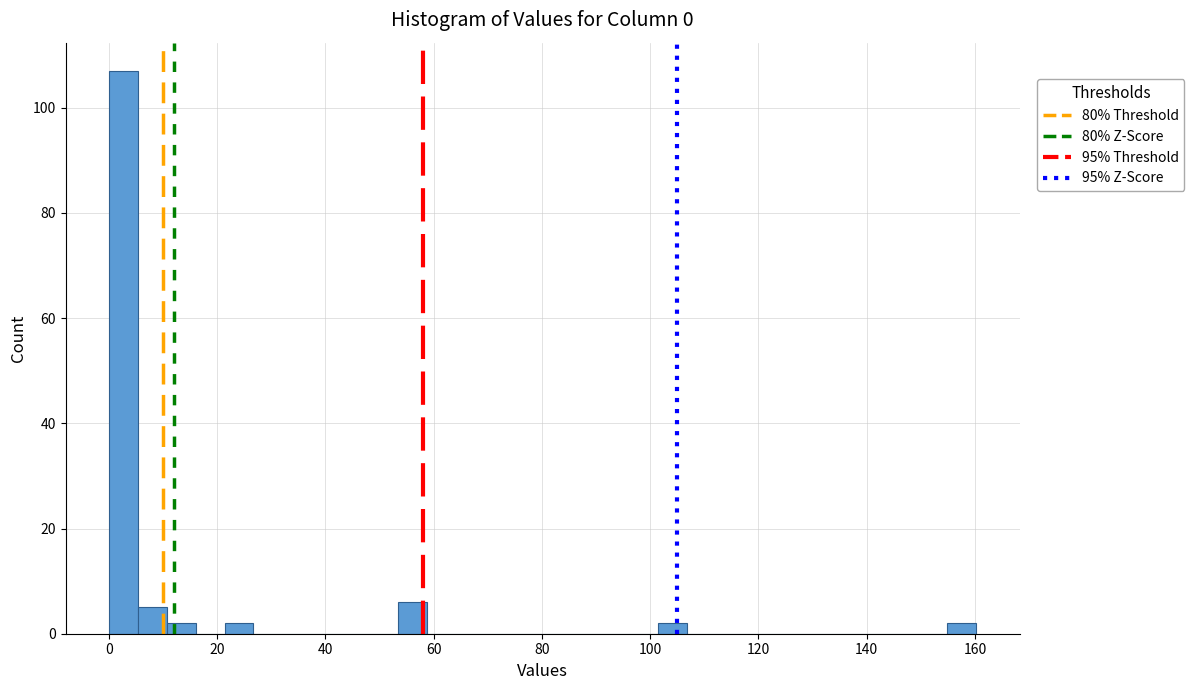

Around what value on the x-axis is the tallest bar? Give the approximate position of its centre, as read against the axis.

2